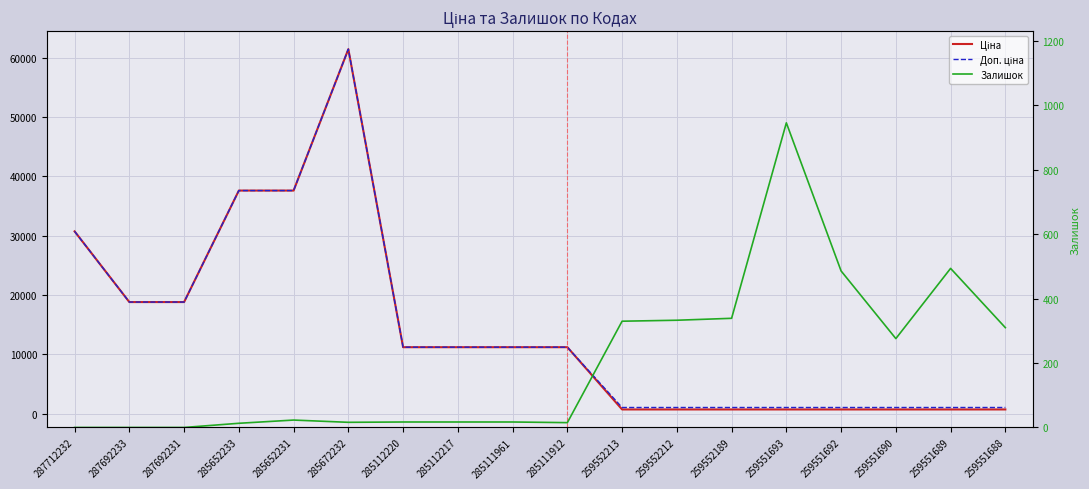

At which category is the sum across all series the highest?

285672232